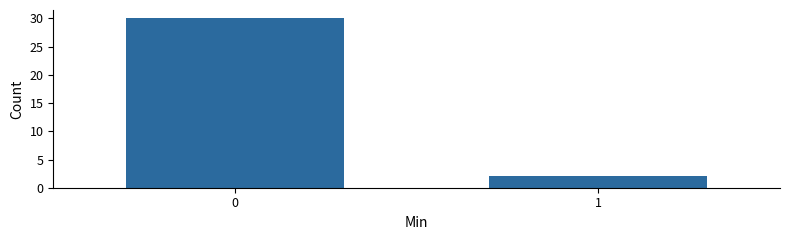

Reading left to right, what are all the values shown in this chart?

0=30	1=2